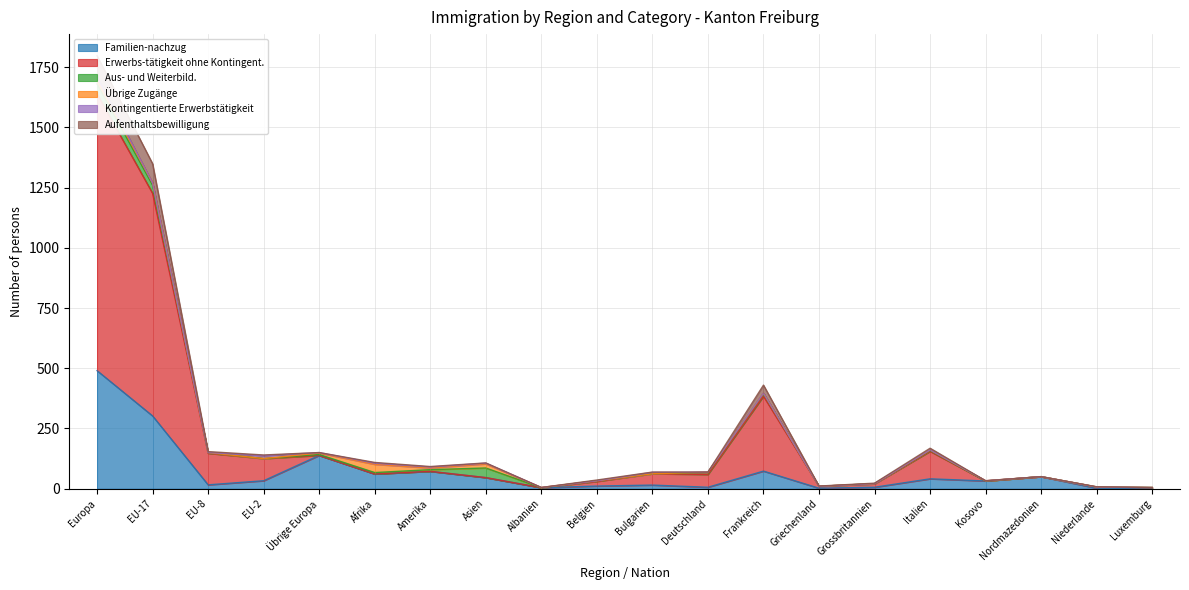

In Familien-nachzug, how many points are higher than both neighbors (excluding endpoints)?

6